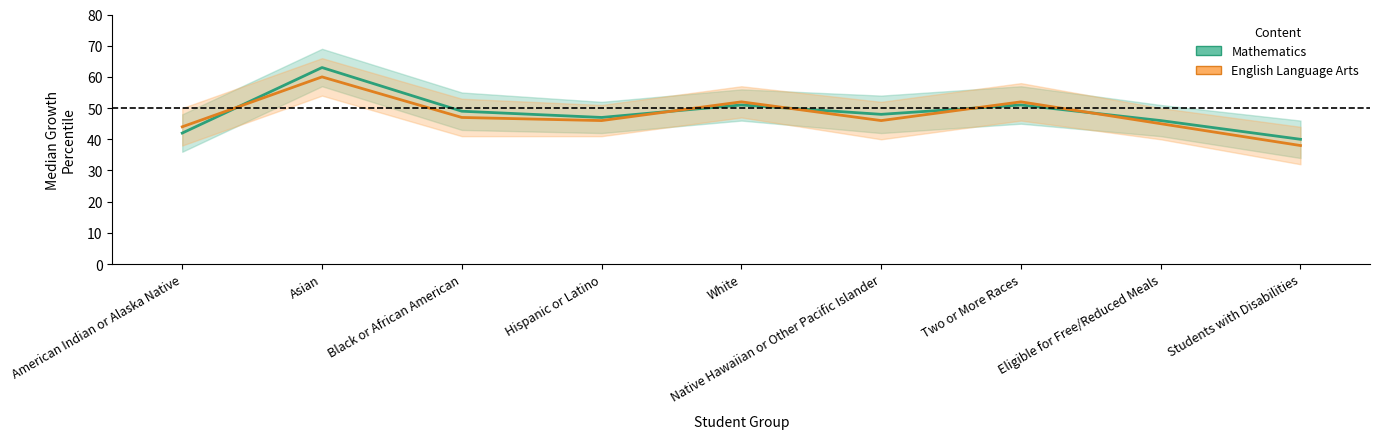

What is the difference between the English Language Arts values at Eligible for Free/Reduced Meals and American Indian or Alaska Native?

1